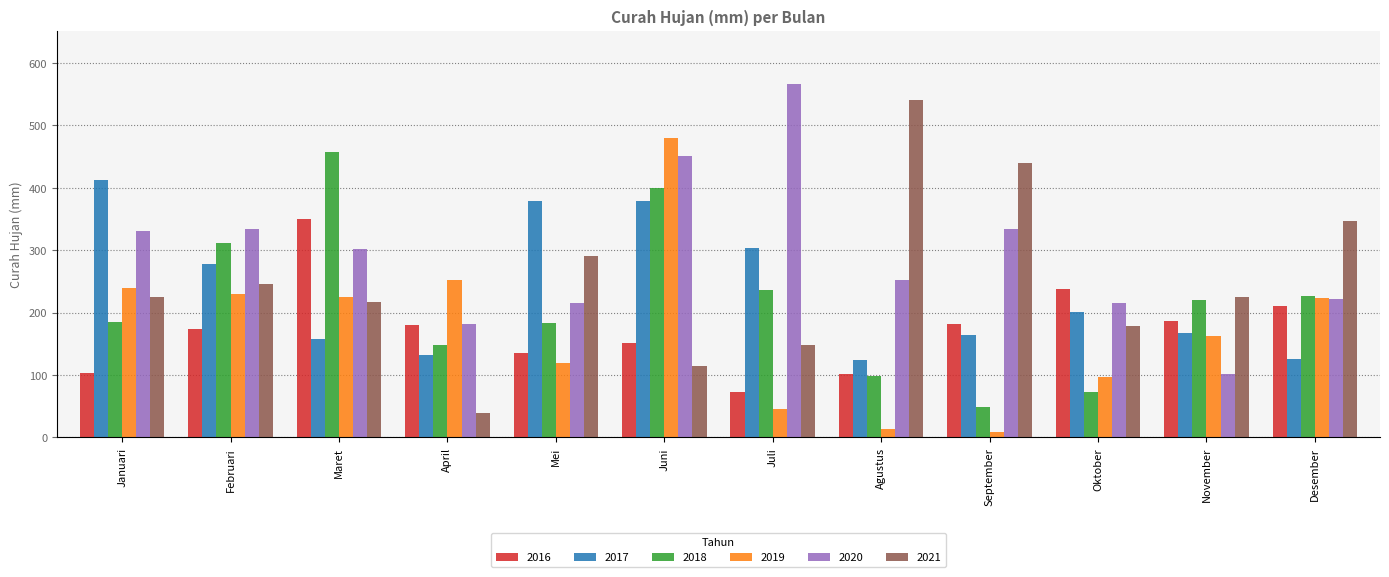

List the series in order of their peak value, highest first.

2020, 2021, 2019, 2018, 2017, 2016